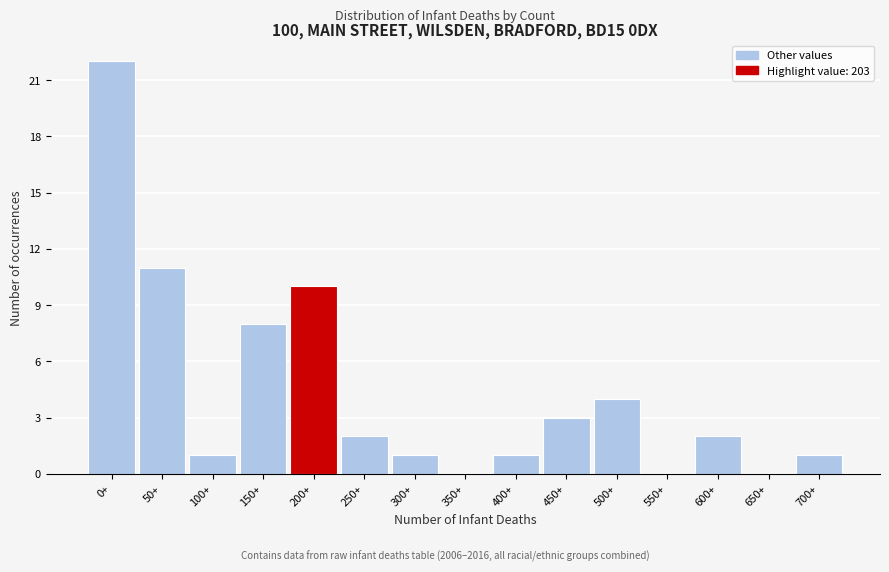

Reading left to right, transcribe all the data shown in this chart.

0+=22	50+=11	100+=1	150+=8	200+=10	250+=2	300+=1	350+=0	400+=1	450+=3	500+=4	550+=0	600+=2	650+=0	700+=1